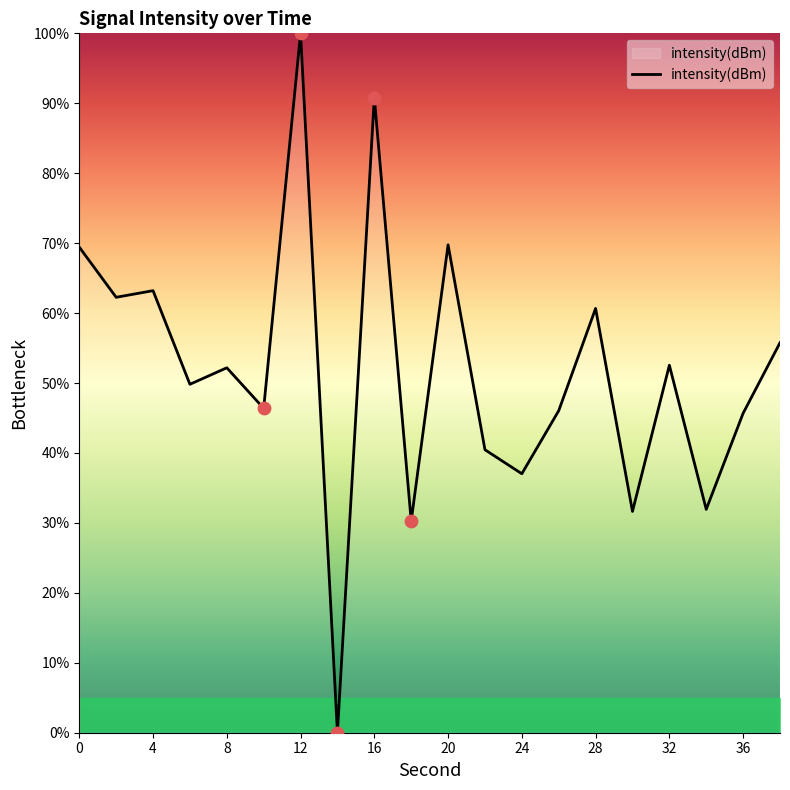

What is the maximum value shown in the chart?

100.0